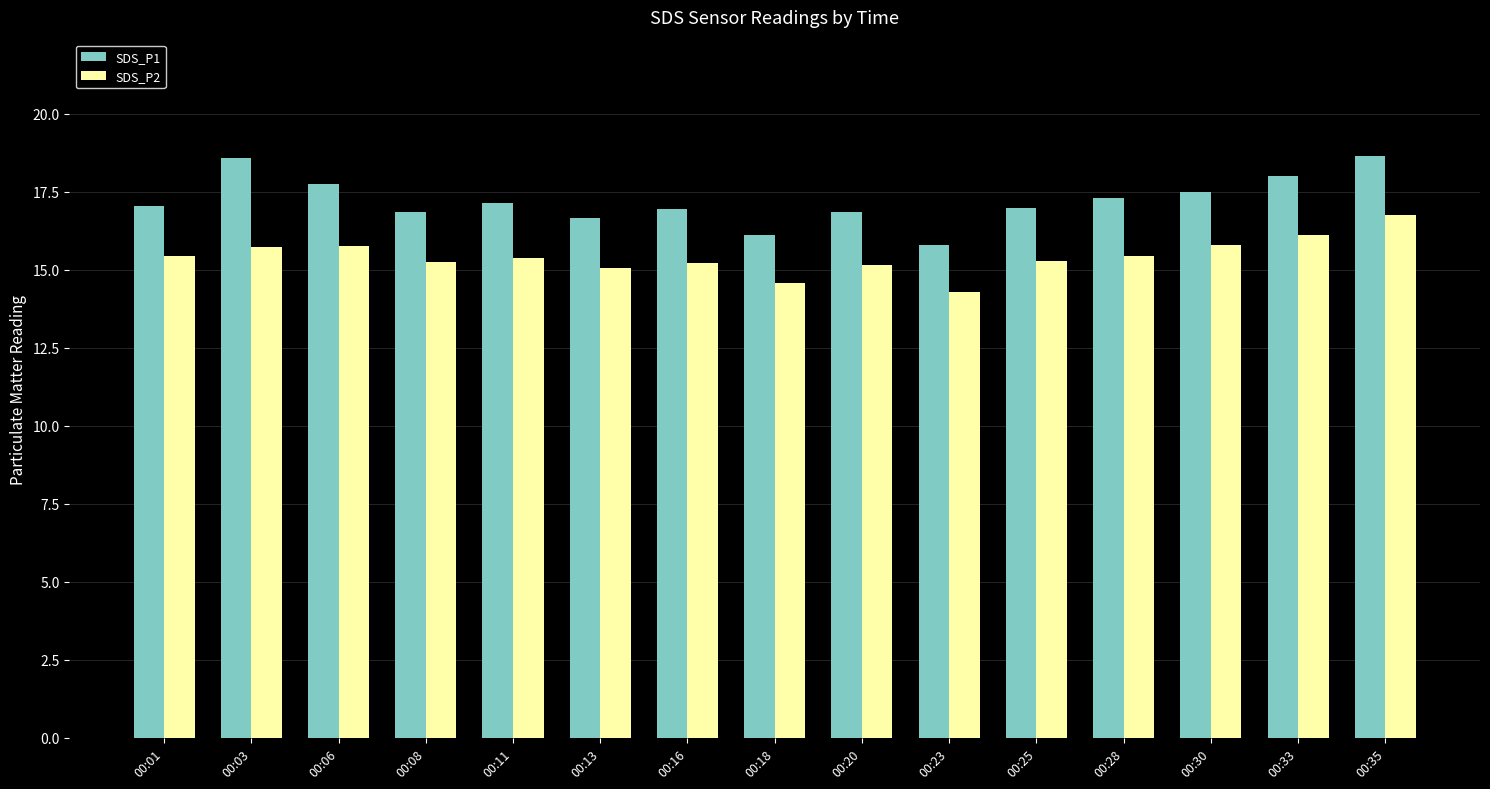

The SDS_P1 series shows 16.9 at 00:20. True or false?

True